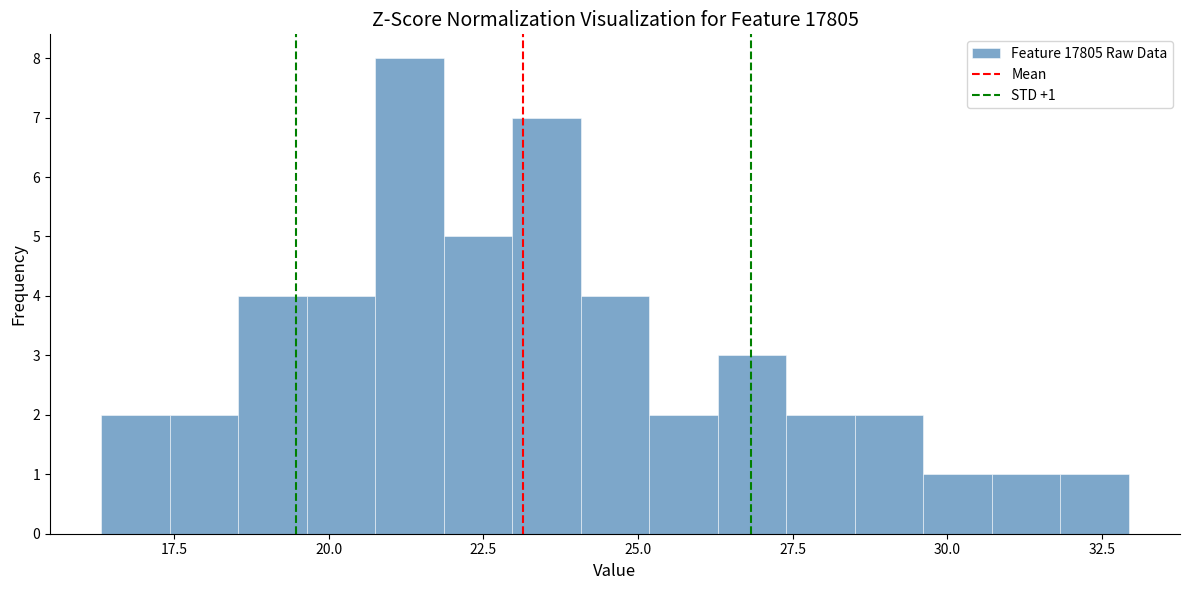

Around what value on the x-axis is the tallest bar? Give the approximate position of its centre, as read against the axis.

21.5